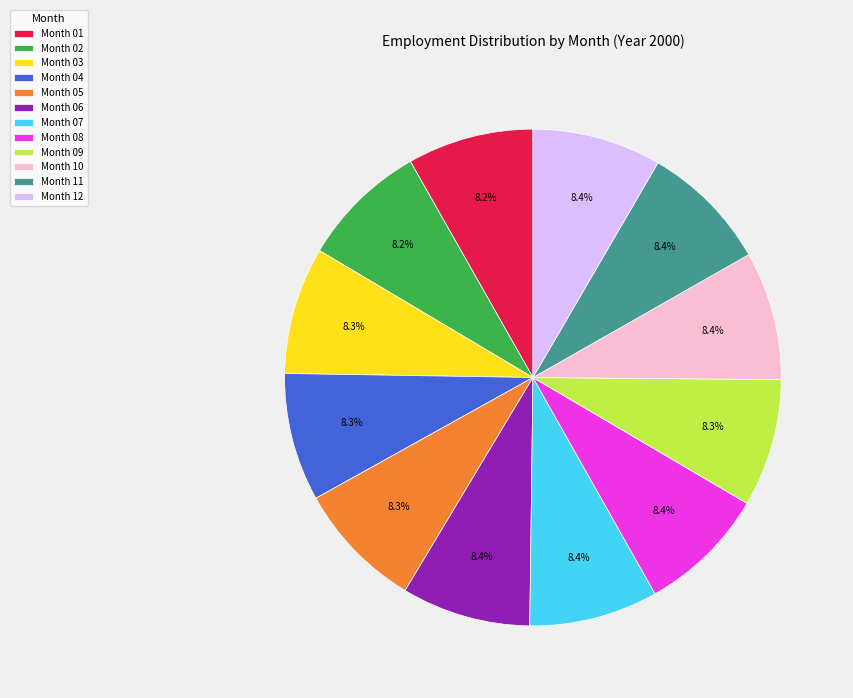

To the nearest percent, what is the average slice percentage?

8%